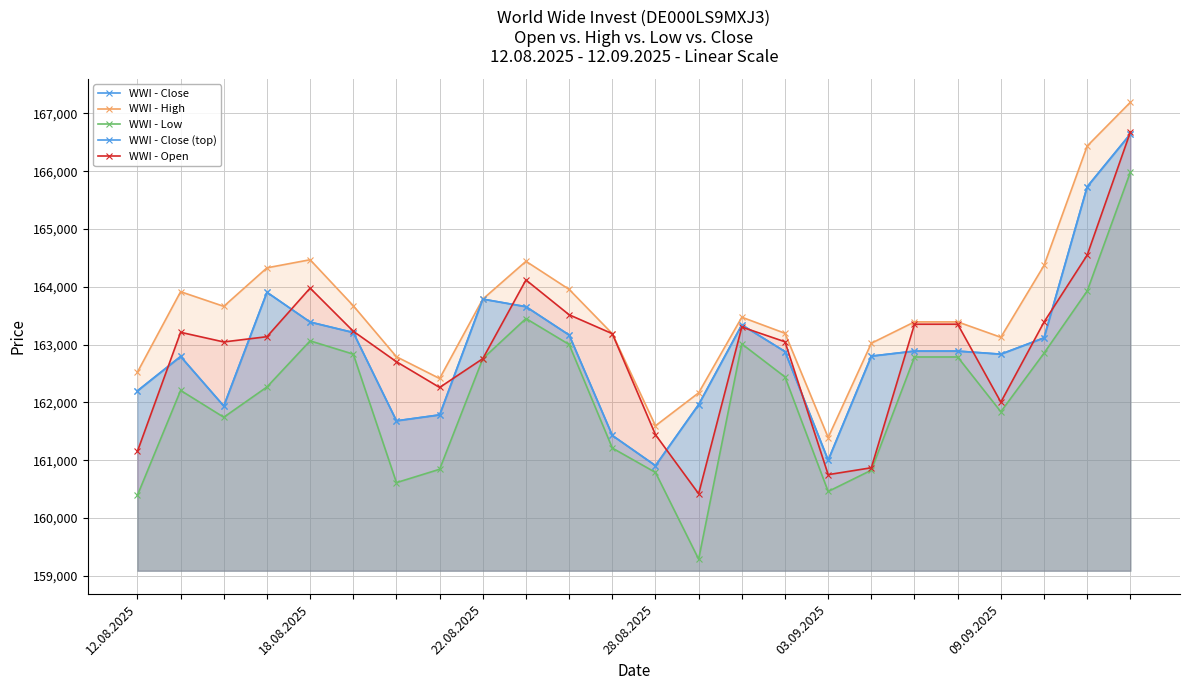

Is it true that WWI - Close (top) equals 161963 at 13?

True